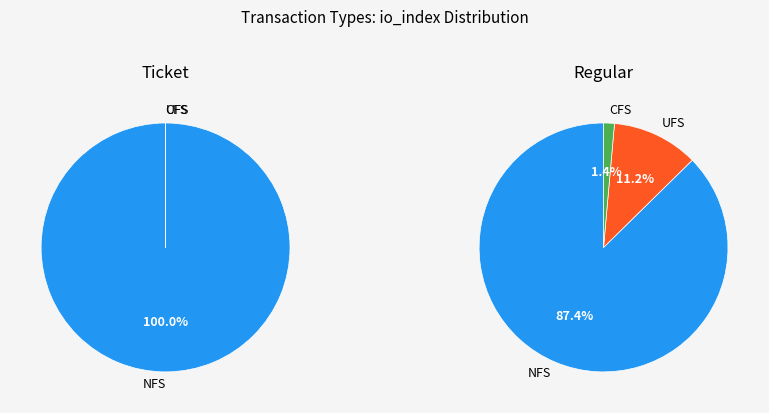

Rank the series by their maximum value, from lowest to highest.

Ticket, Regular